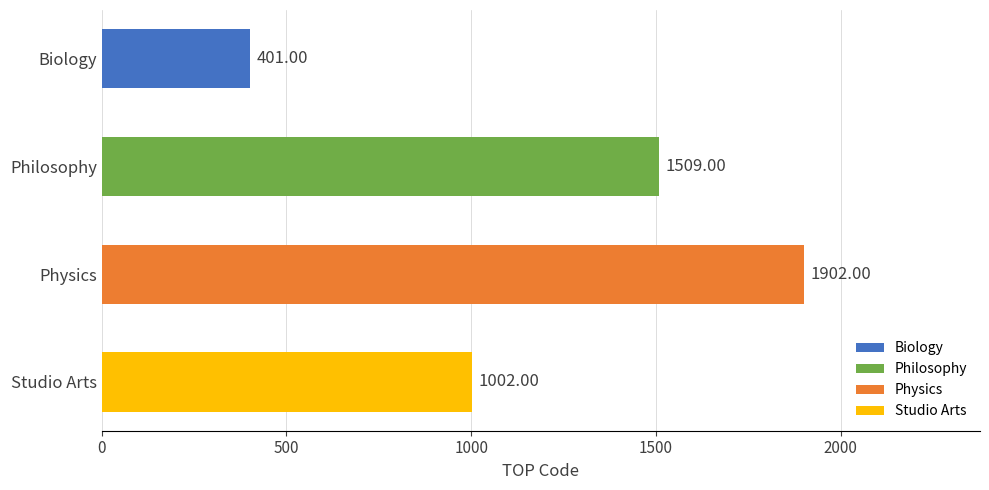

Which category has the highest value across all series?

Physics